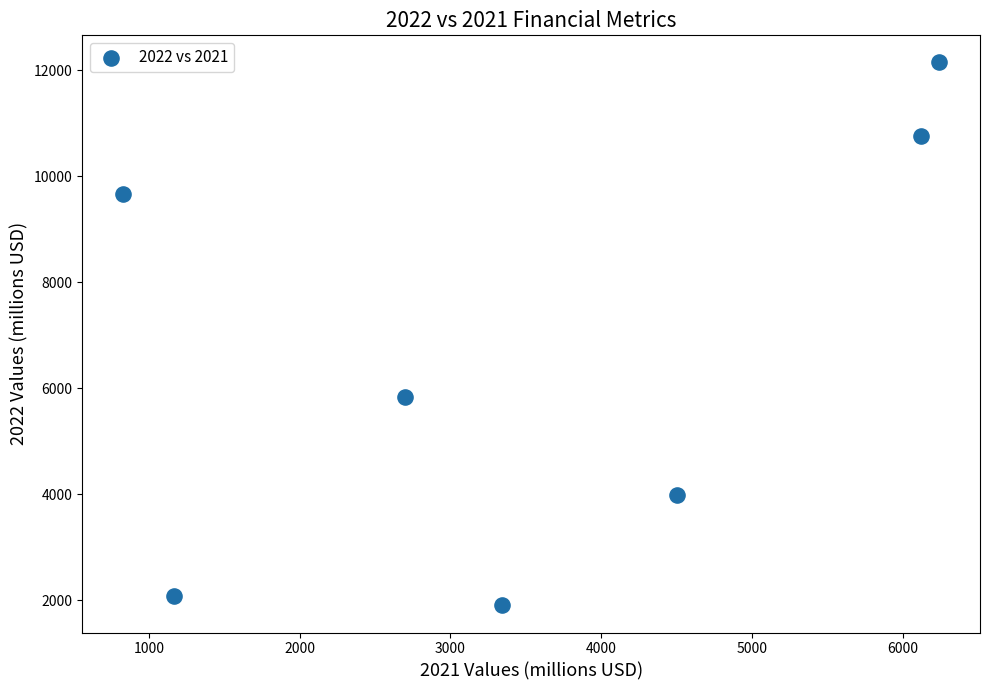

What is the average X value?

3557.4